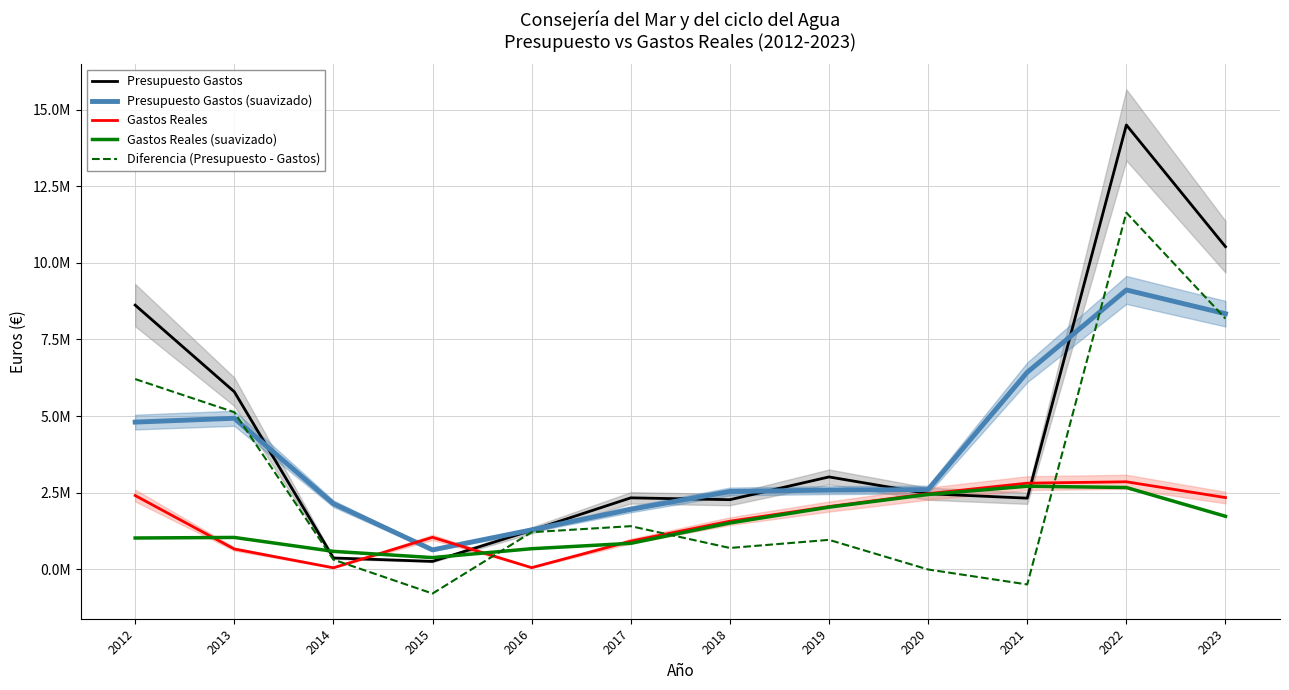

What is the difference between the maximum and minimum values in the Gastos Reales series?

2804622.0